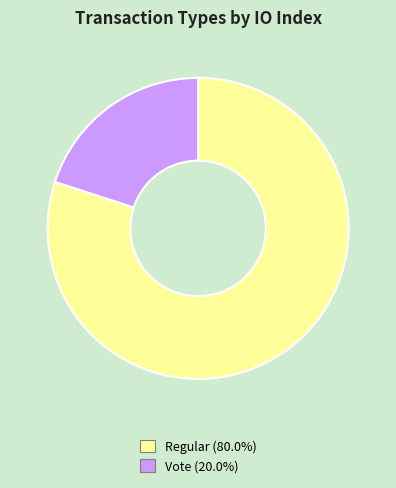

Rank the categories by value from lowest to highest.

Vote, Regular